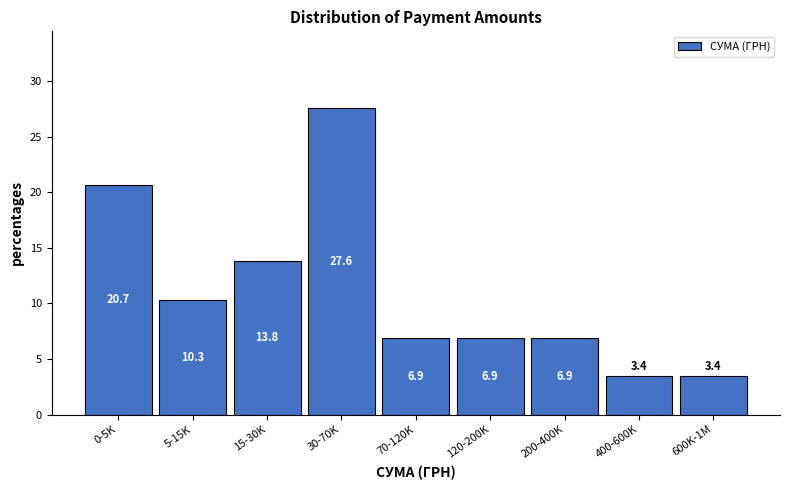

Reading right to left, extract all data points from this chart.

3.4	3.4	6.9	6.9	6.9	27.6	13.8	10.3	20.7